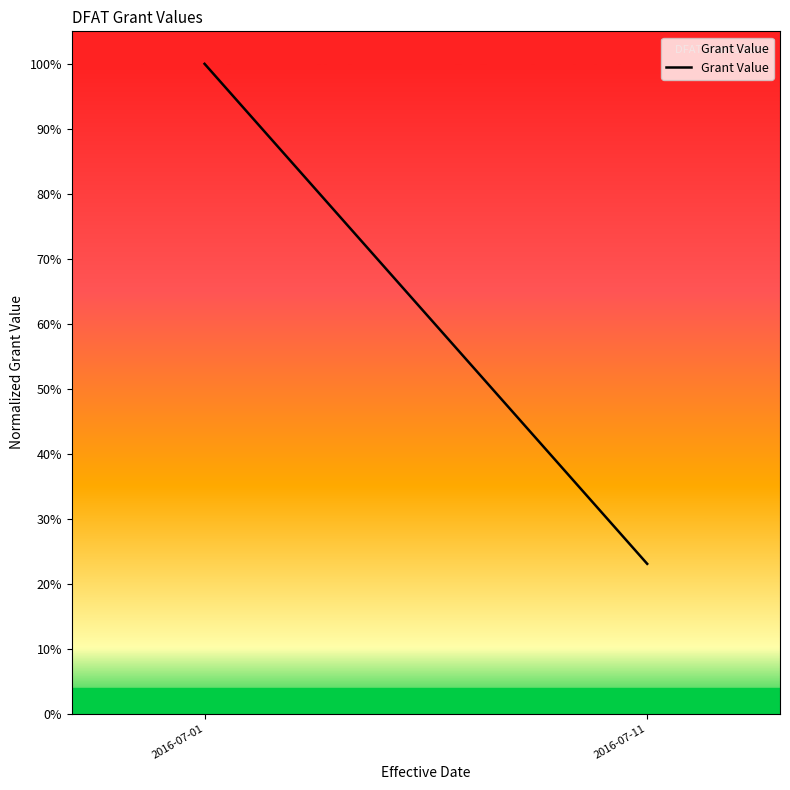

What is the difference between the maximum and minimum values?

0.8